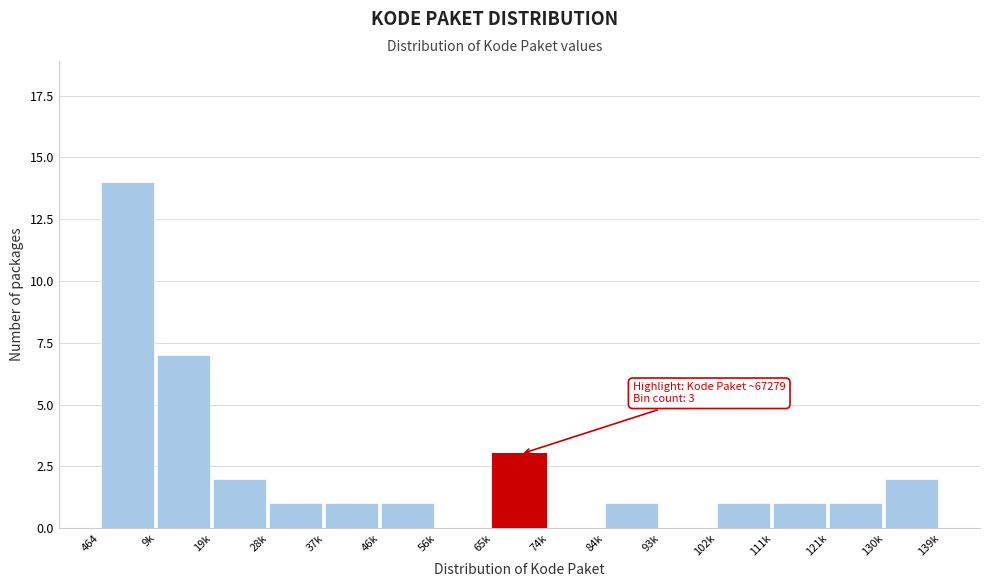

Reading left to right, list all the values displayed in this chart.

464=14	9k=7	19k=2	28k=1	37k=1	46k=1	56k=0	65k=3	74k=0	84k=1	93k=0	102k=1	111k=1	121k=1	130k=2